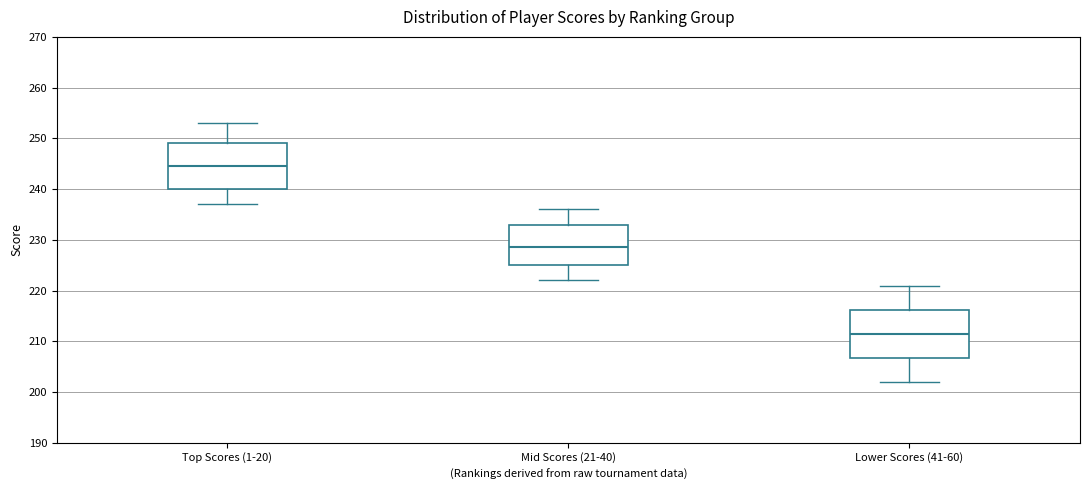

Reading left to right, transcribe this box plot: for each box, give where its median line is, the range the box spans, and where its two whiskers end, as read against the y-axis. The values are not printed on the chart, so give them approximately, as read against the axis.

Top Scores (1-20): median 245, box 240 to 249, whiskers 237 to 253
Mid Scores (21-40): median 229, box 225 to 233, whiskers 222 to 236
Lower Scores (41-60): median 212, box 207 to 216, whiskers 202 to 221